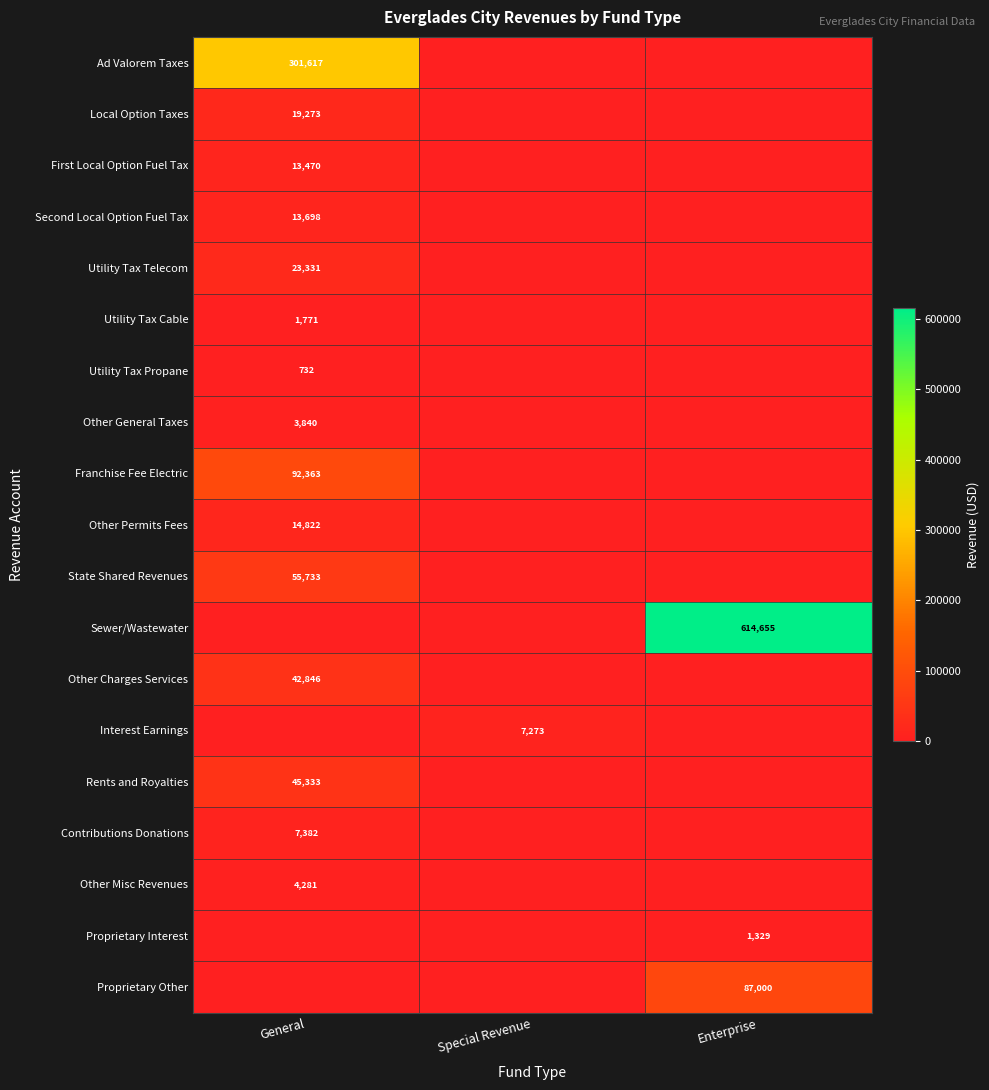

The value of Proprietary Interest at Enterprise is 1329. True or false?

True